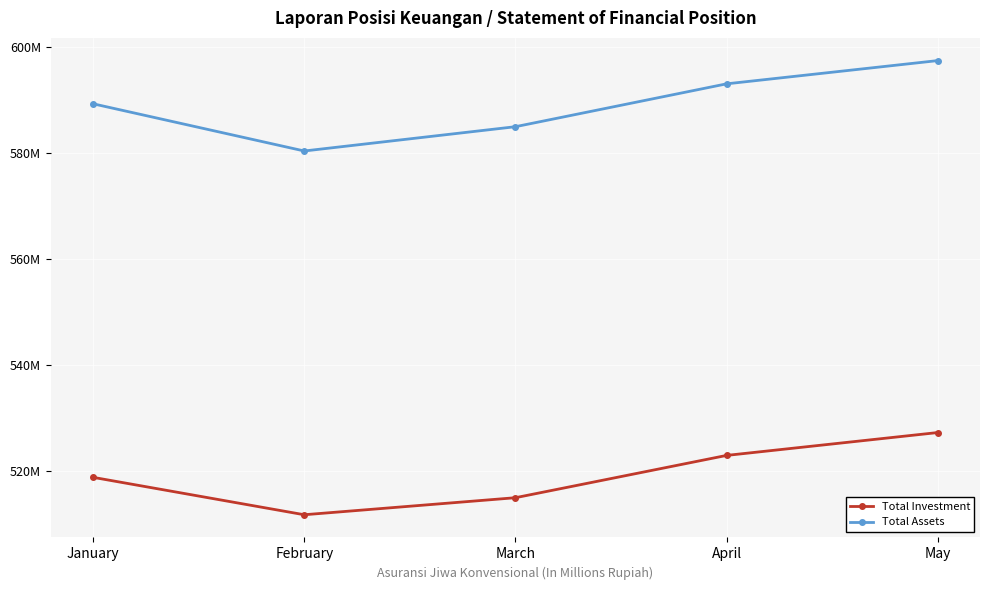

How many interior local valleys does the Total Investment series have?

1